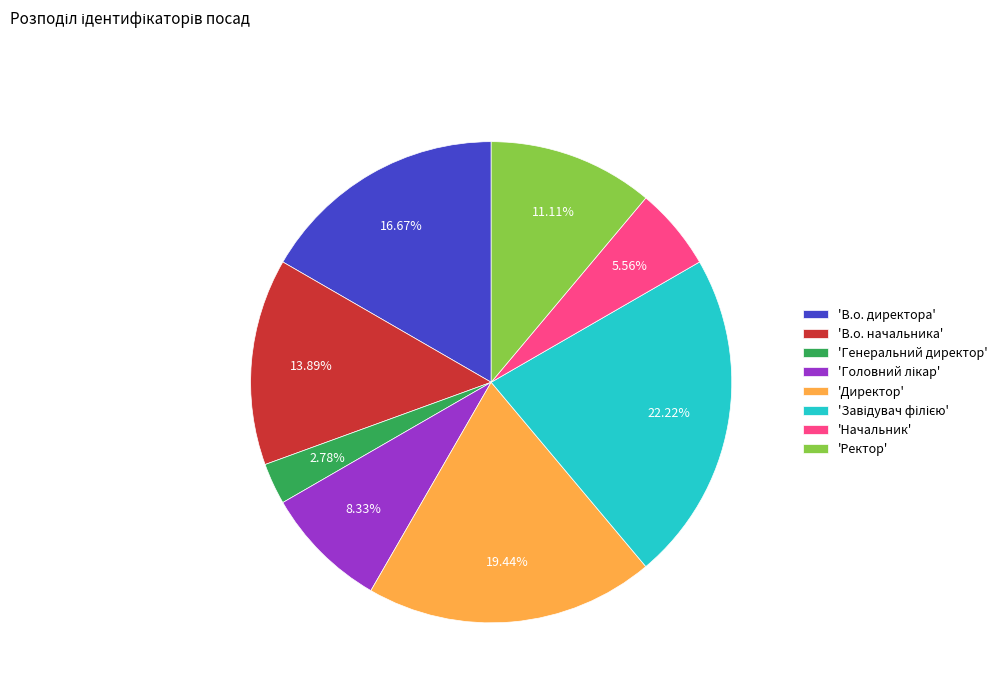

How many segments does this pie chart have?

8